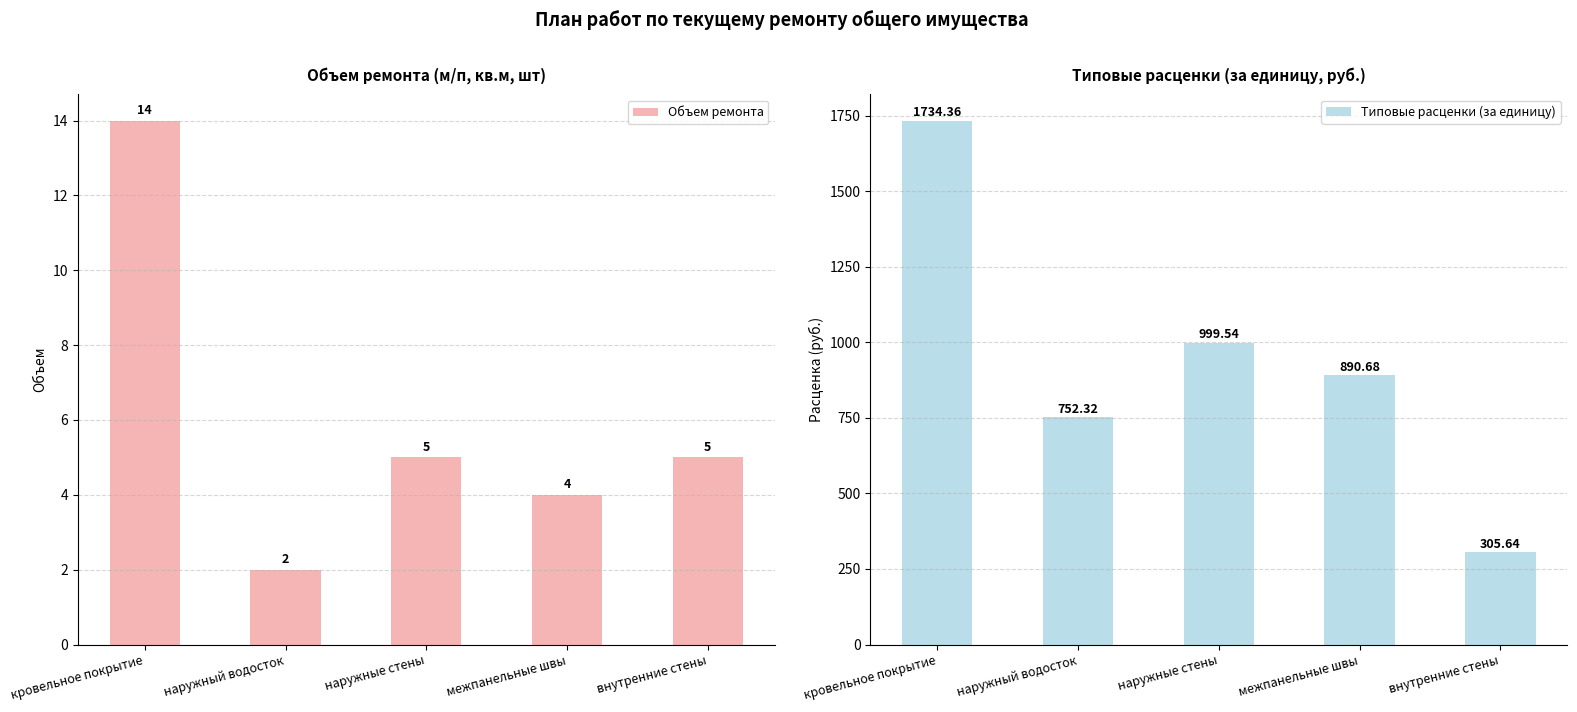

Reading left to right, transcribe all the data shown in this chart.

Объем ремонта: кровельное покрытие=14.0	наружный водосток=2.0	наружные стены=5.0	межпанельные швы=4.0	внутренние стены=5.0
Типовые расценки (за единицу): кровельное покрытие=1734.4	наружный водосток=752.3	наружные стены=999.5	межпанельные швы=890.7	внутренние стены=305.6